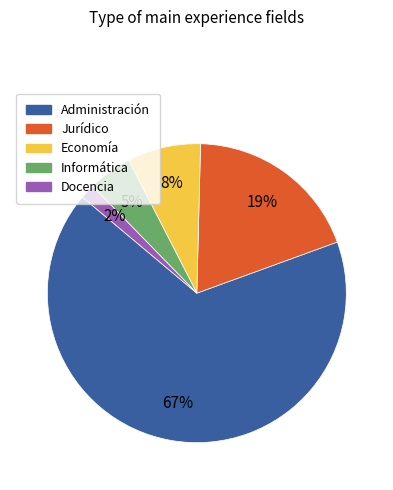

To the nearest percent, what is the combined percentage of Economía and Informática?

13%